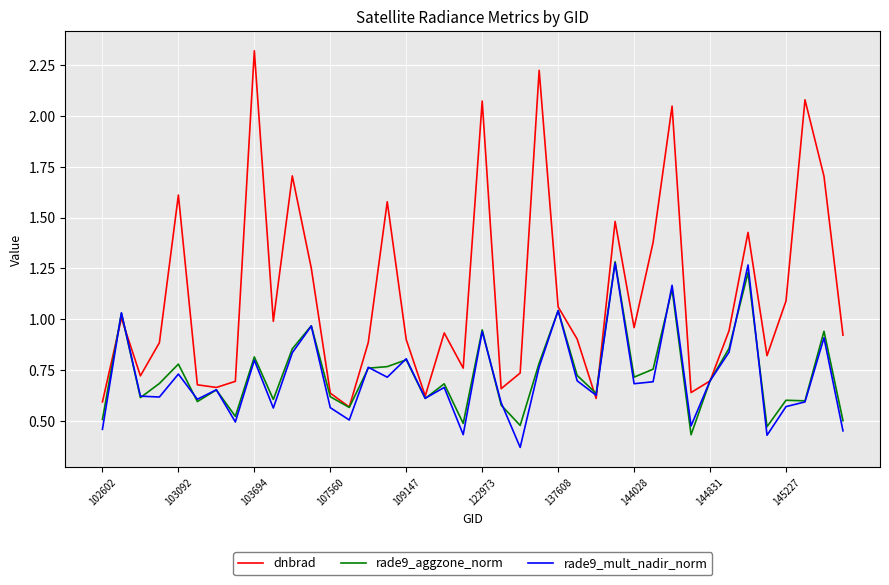

What is the highest value of the dnbrad series?

2.3